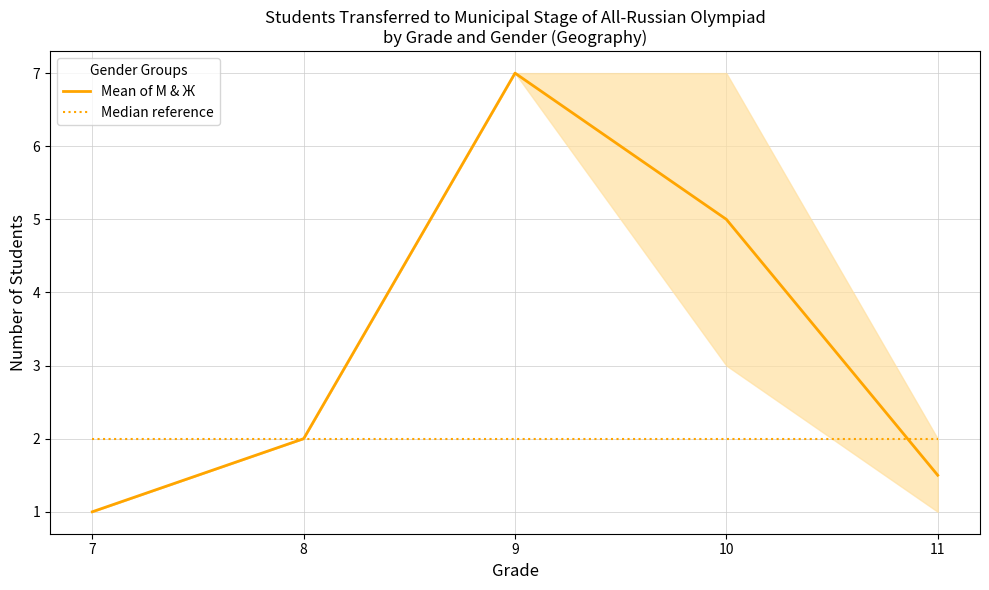

Between 8 and 9, which series saw the biggest shift?

Mean of М & Ж